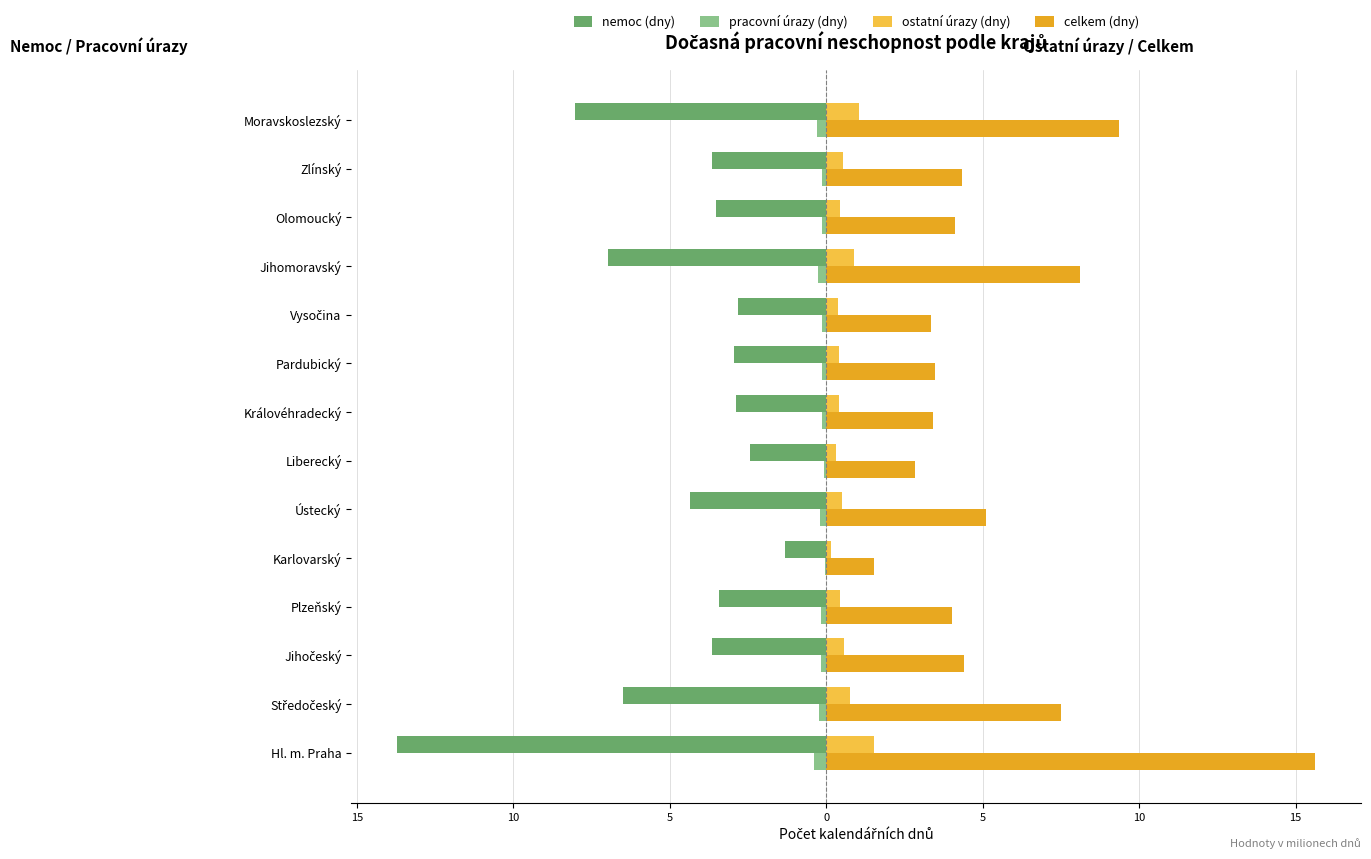

What are all the series names shown in the legend?

nemoc (dny), pracovní úrazy (dny), ostatní úrazy (dny), celkem (dny)